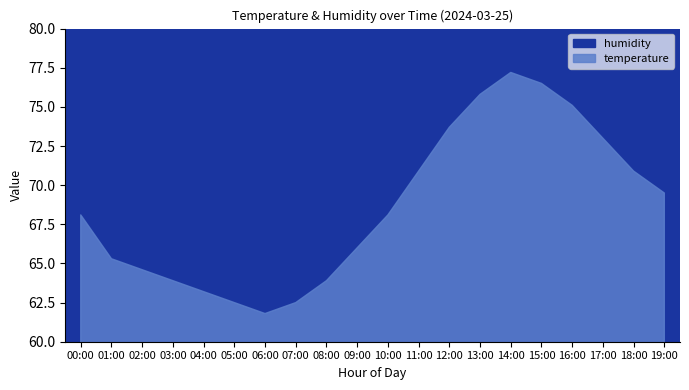

True or false: temperature has a value of 104.4 at 00:00.

False